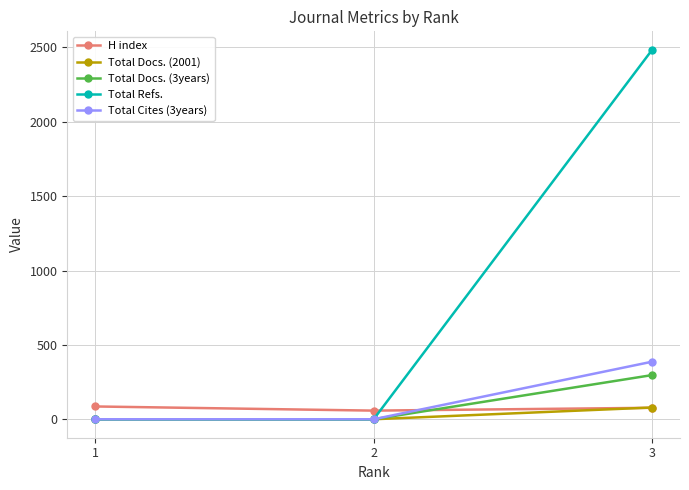

The value of Total Docs. (2001) at 2 is 0. True or false?

True